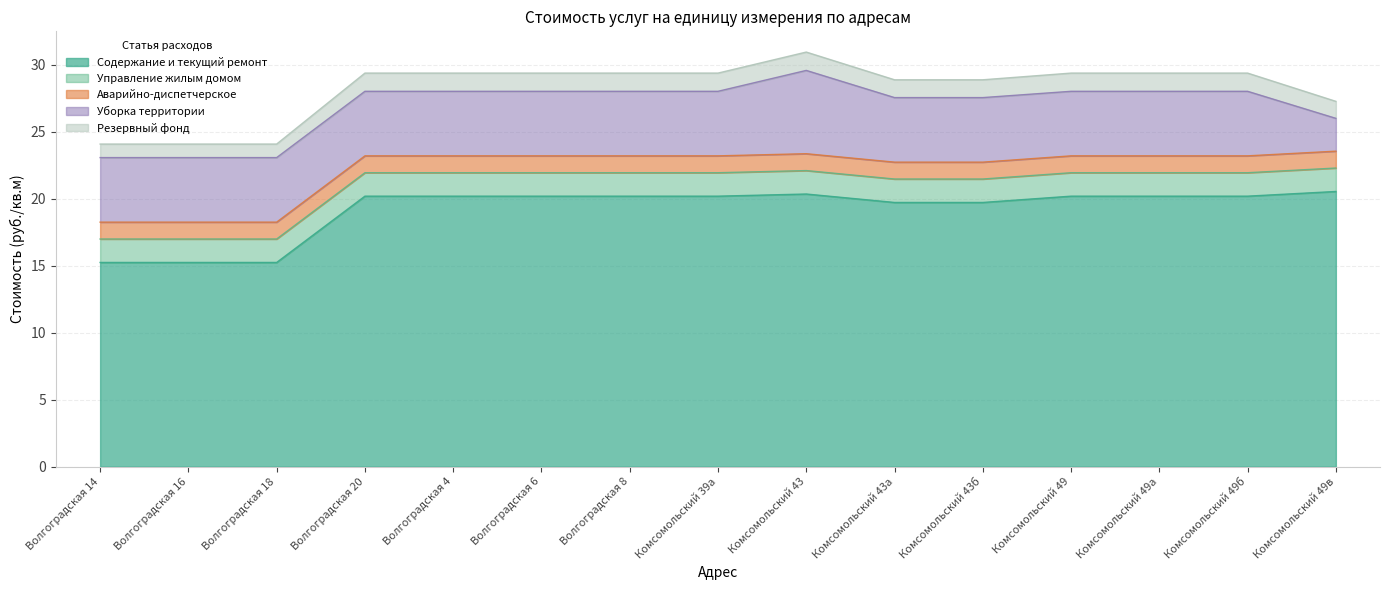

Read the Резервный фонд value at Комсомольский 49.

1.4